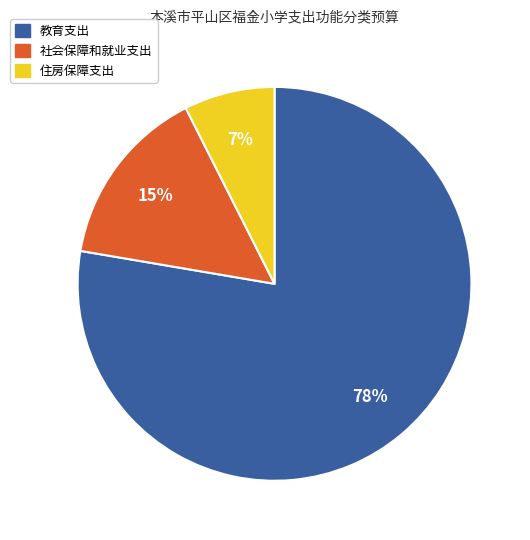

Does 教育支出 represent more than half of the total?

Yes